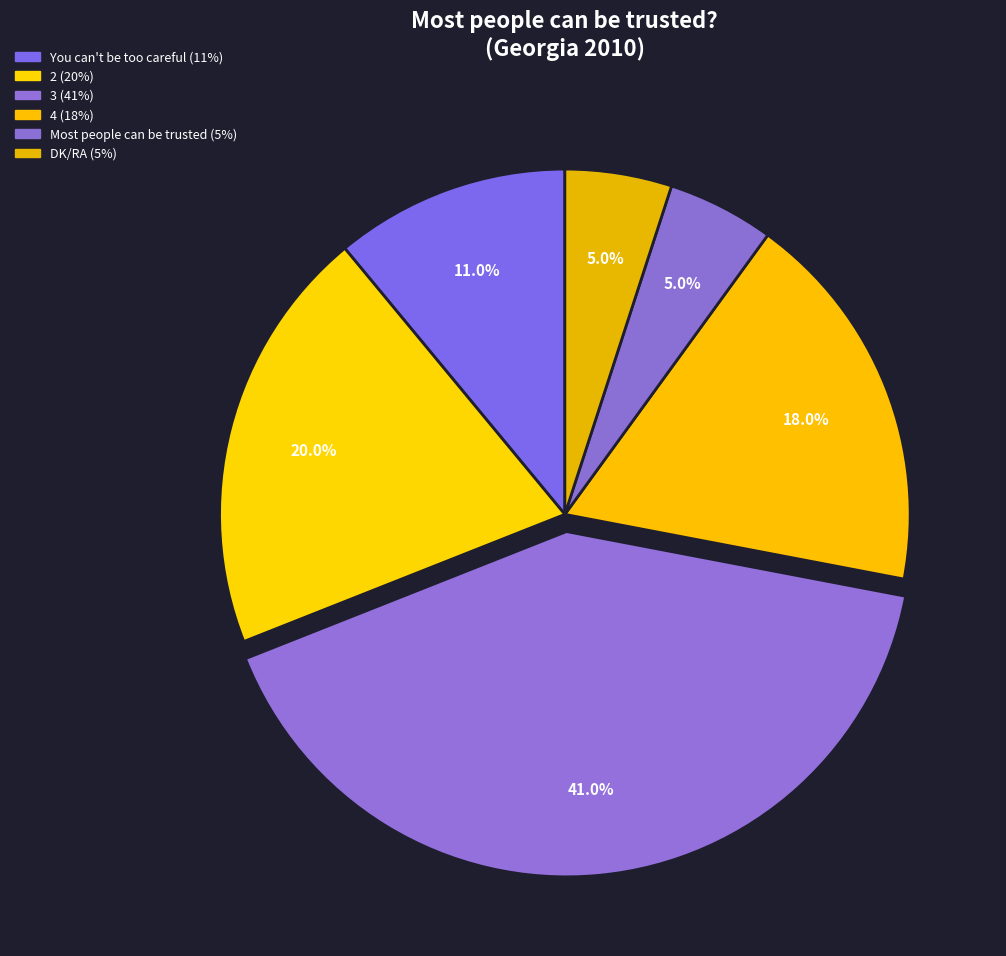

What percentage is NOT represented by You can't be too careful?

89.0%